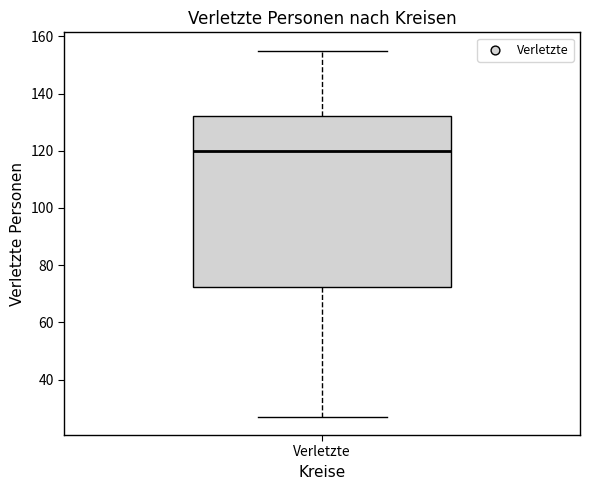

Read this box plot against the y-axis: the position of the median line, the range covered by the box, and the ends of both whiskers. The values are not printed on the chart, so give them approximately, as read against the axis.

median 120, box 72 to 132, whiskers 28 to 156